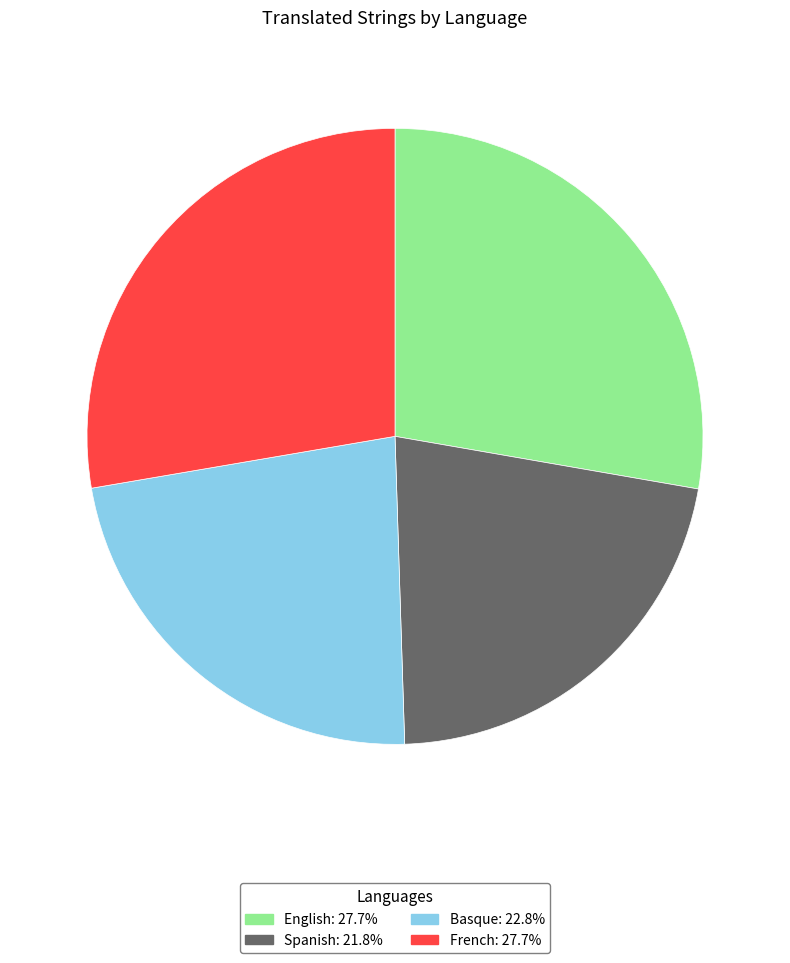

Does Spanish represent more than half of the total?

No